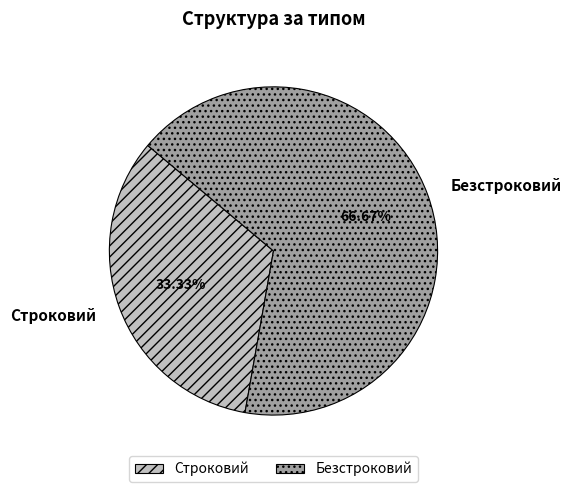

Does Безстроковий account for over 50% of the chart?

Yes